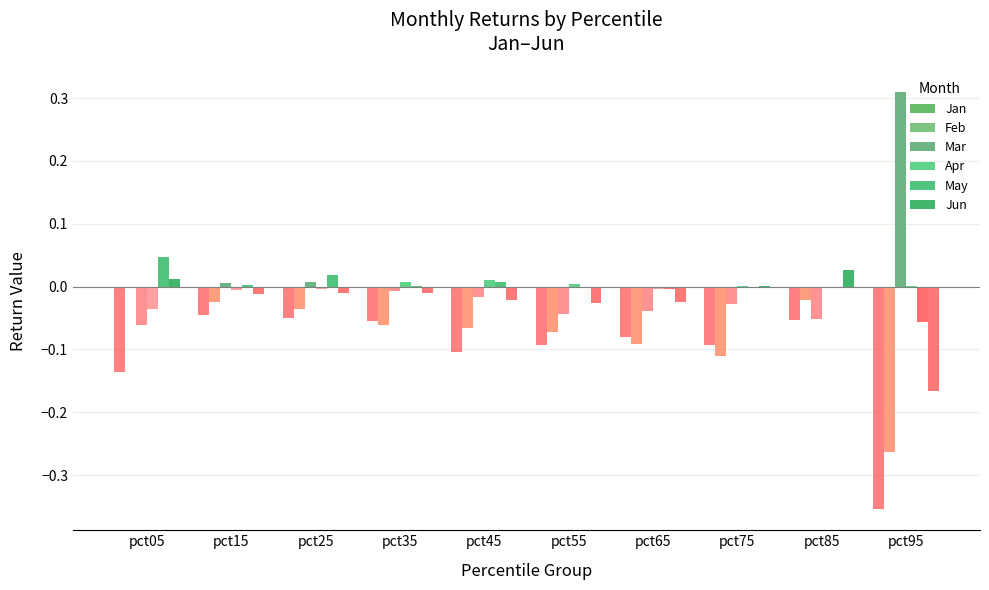

Does the chart contain stacked bars?

No